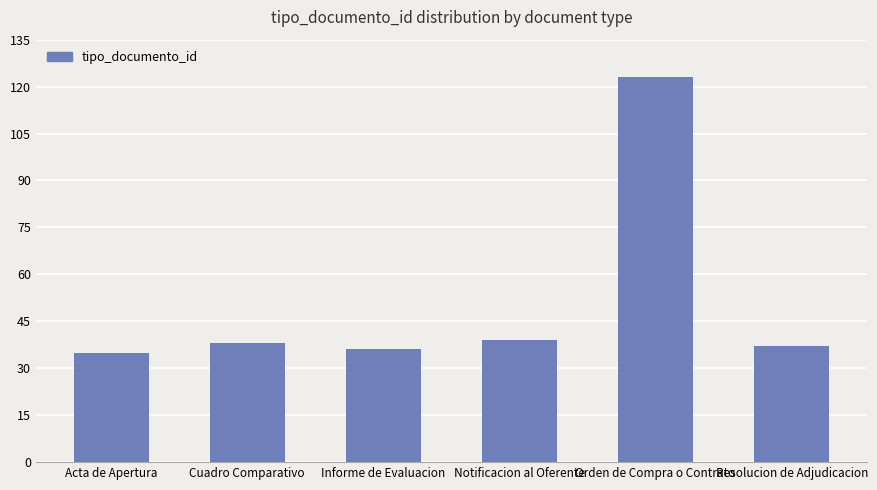

What is the maximum value shown in the chart?

123